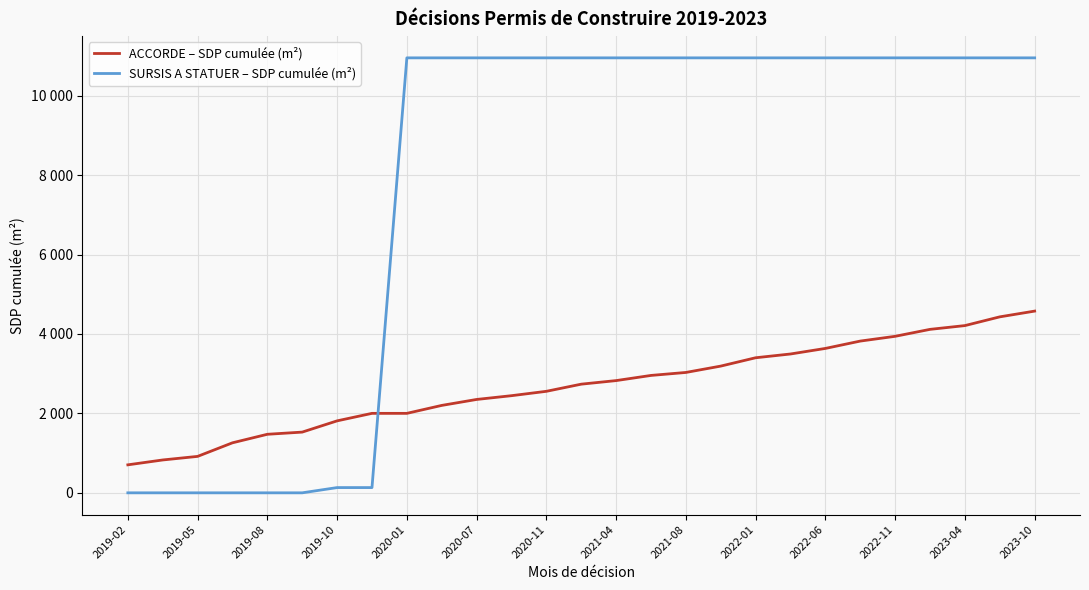

Reading left to right, transcribe all the data shown in this chart.

ACCORDE – SDP cumulée (m²): 704.7	827.4	917.4	1259.5	1474.1	1529.1	1812.1	2001.1	2001.1	2201.1	2351.1	2446.1	2556.1	2736.1	2826.1	2956.1	3031.1	3191.1	3401.1	3496.1	3636.1	3821.1	3941.1	4116.1	4211.1	4431.1	4576.1
SURSIS A STATUER – SDP cumulée (m²): 0.0	0.0	0.0	0.0	0.0	0.0	132.0	132.0	10953.0	10953.0	10953.0	10953.0	10953.0	10953.0	10953.0	10953.0	10953.0	10953.0	10953.0	10953.0	10953.0	10953.0	10953.0	10953.0	10953.0	10953.0	10953.0